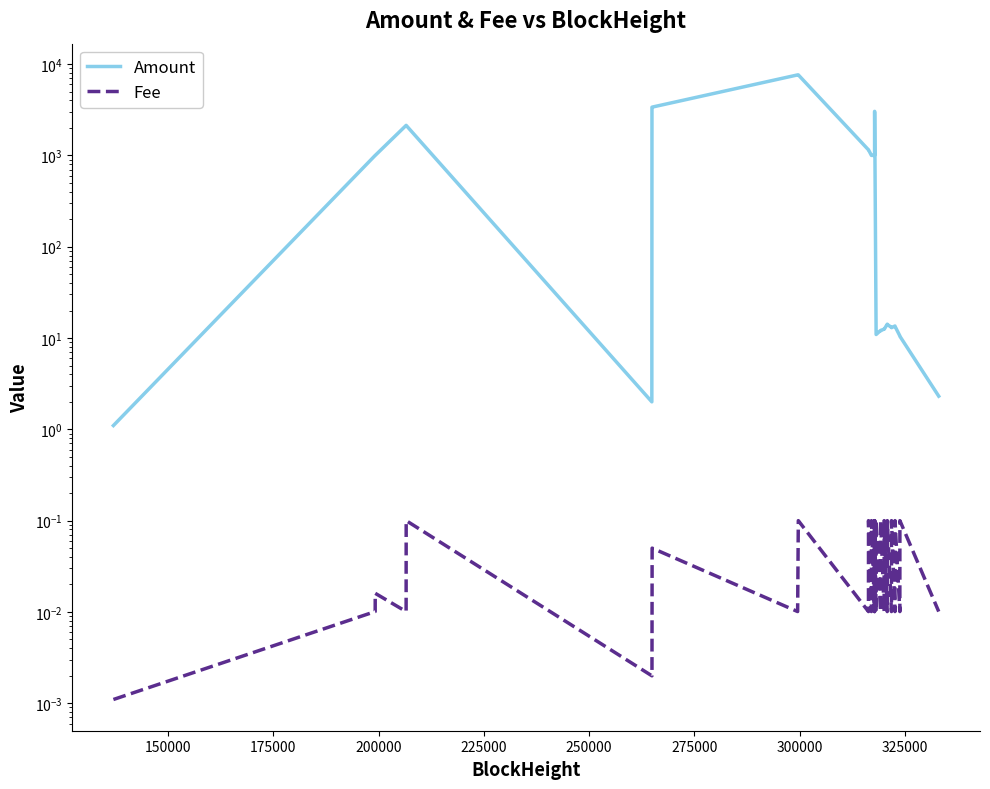

True or false: Fee and Amount cross at least once.

False